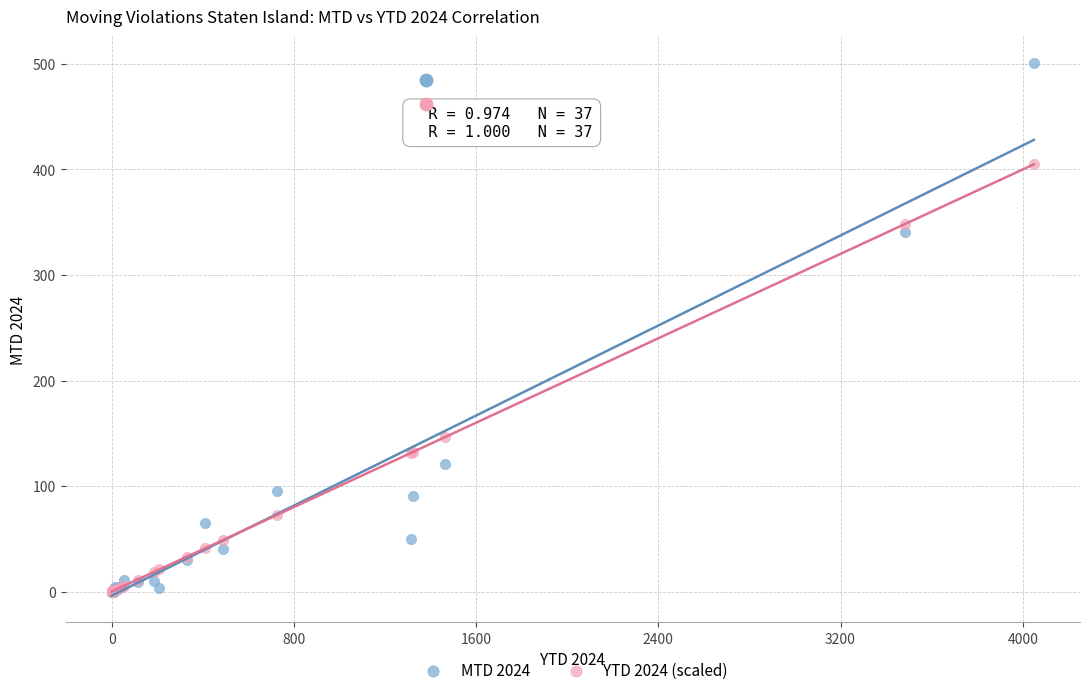

Which series has the widest spread of Y values?

MTD 2024